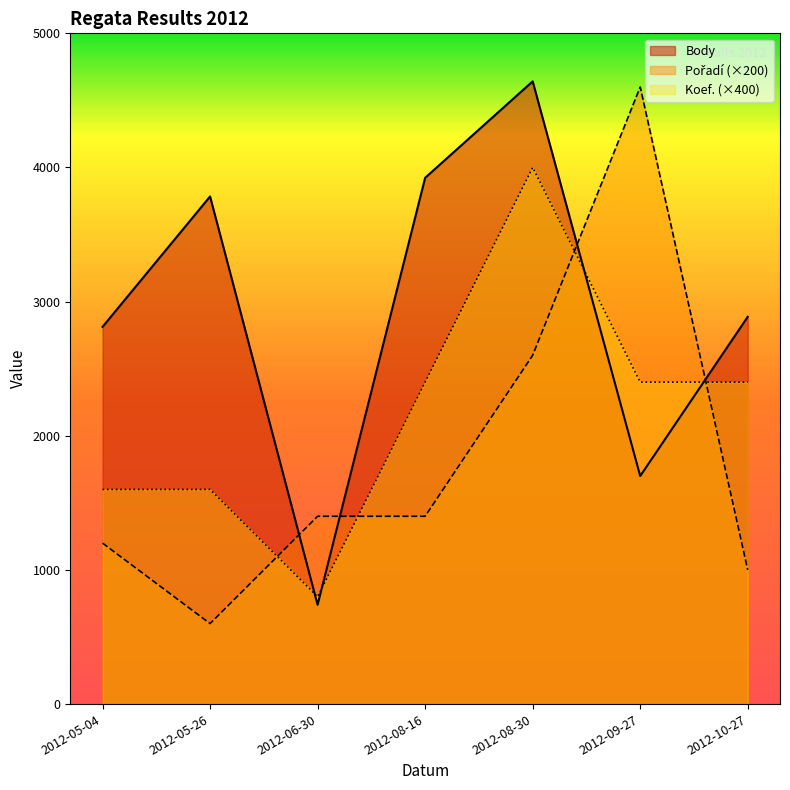

True or false: Body and Koef. intersect in this chart.

True